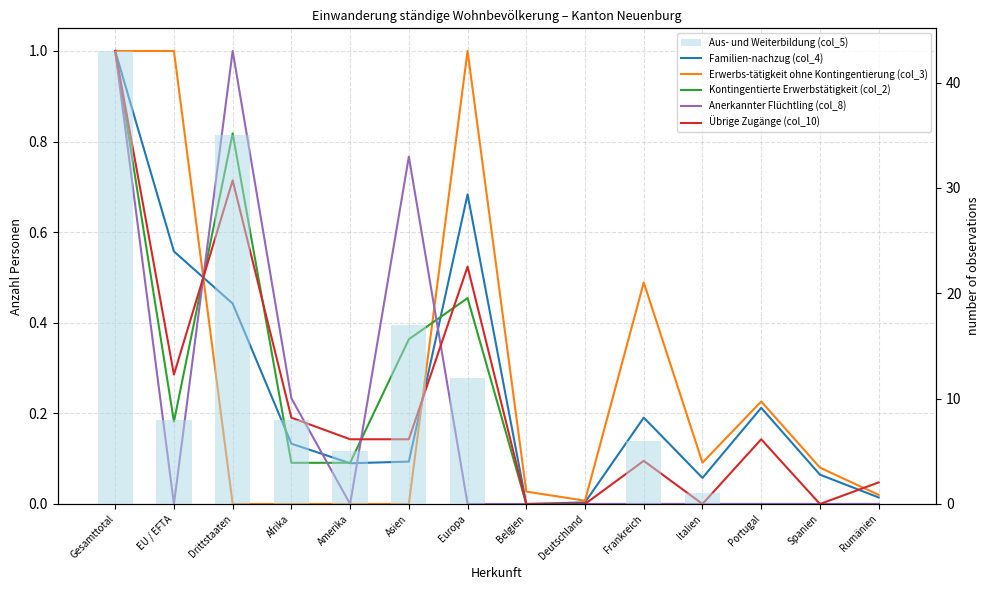

Does the chart contain stacked bars?

No